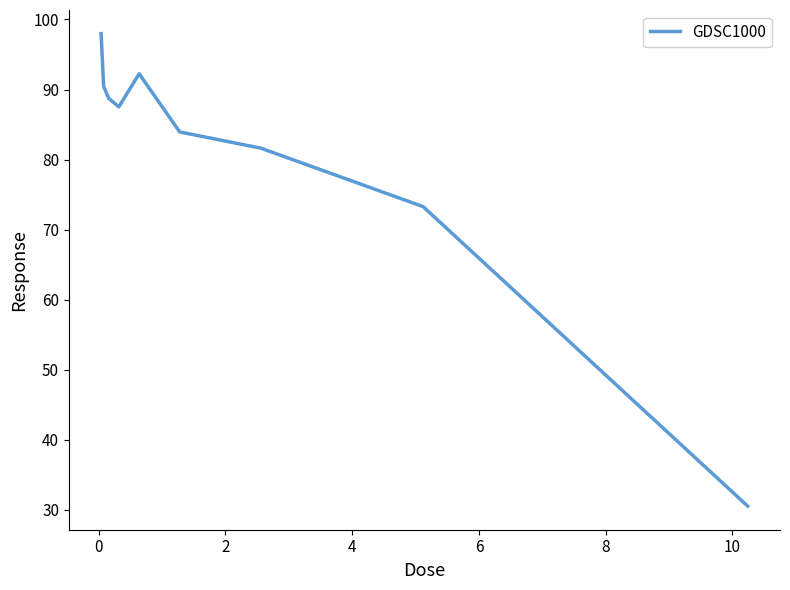

What is the greatest value displayed?

98.0